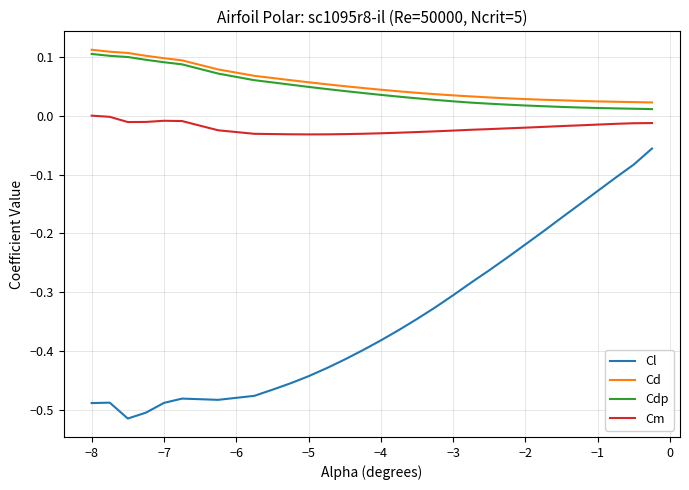

True or false: Cl and Cdp cross at least once.

False